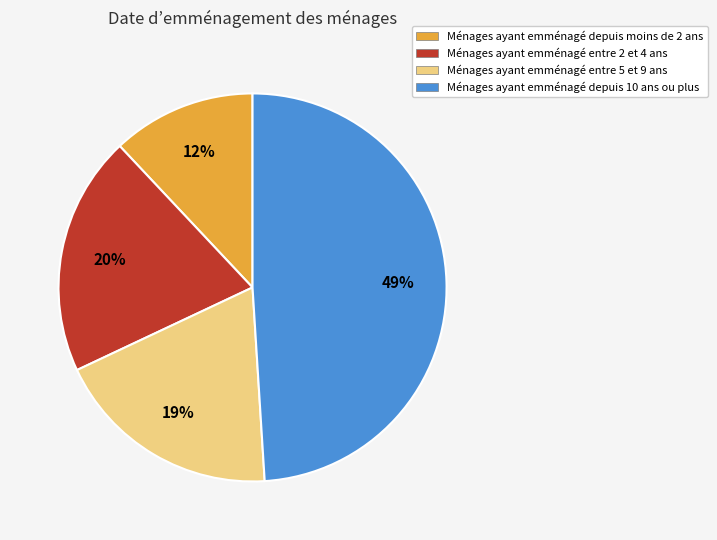

To the nearest percent, what is the average slice percentage?

25%